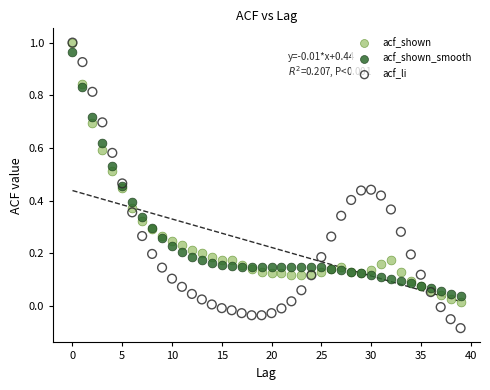

What are all the series names shown in the legend?

acf_shown, acf_shown_smooth, acf_li